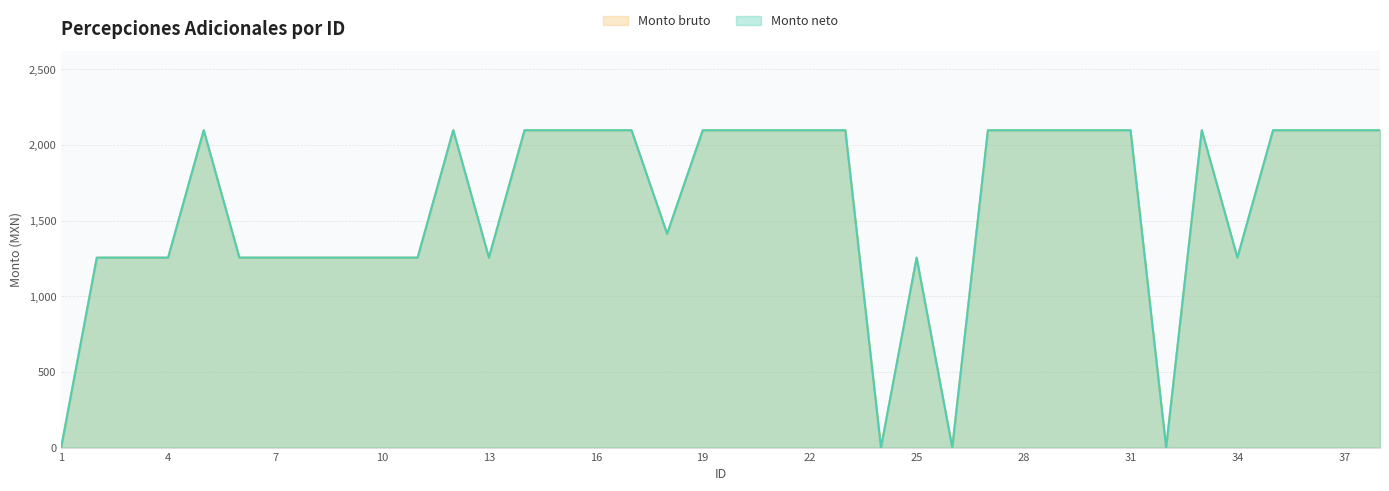

Reading left to right, list all the values displayed in this chart.

Monto bruto: 0.0	1255.0	1255.0	1255.0	2096.7	1255.0	1255.0	1255.0	1255.0	1255.0	1255.0	2096.7	1255.0	2096.7	2096.7	2096.7	2096.7	1412.6	2096.7	2096.7	2096.7	2096.7	2096.7	0.0	1255.0	0.0	2096.7	2096.7	2096.7	2096.7	2096.7	0.0	2096.7	1255.0	2096.7	2096.7	2096.7	2096.7
Monto neto: 0.0	1255.0	1255.0	1255.0	2096.7	1255.0	1255.0	1255.0	1255.0	1255.0	1255.0	2096.7	1255.0	2096.7	2096.7	2096.7	2096.7	1412.6	2096.7	2096.7	2096.7	2096.7	2096.7	0.0	1255.0	0.0	2096.7	2096.7	2096.7	2096.7	2096.7	0.0	2096.7	1255.0	2096.7	2096.7	2096.7	2096.7